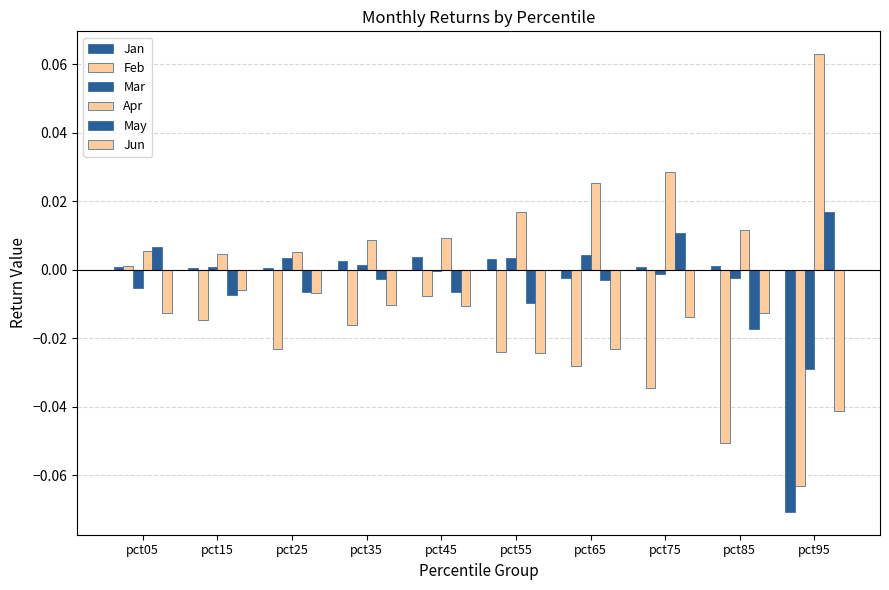

How many values in the May series exceed 0?

3